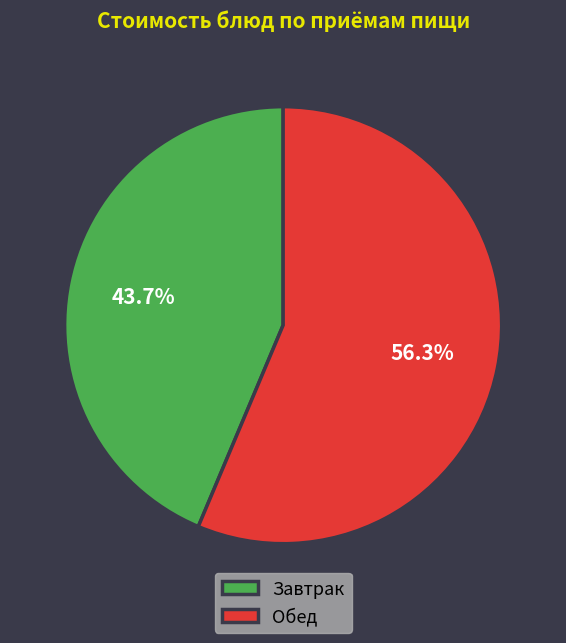

How many slices are in this pie chart?

2